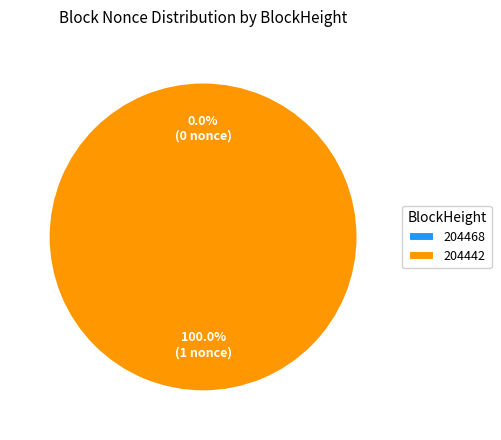

To the nearest percent, what is the difference between the 204468 and 204442 slice percentages?

100%